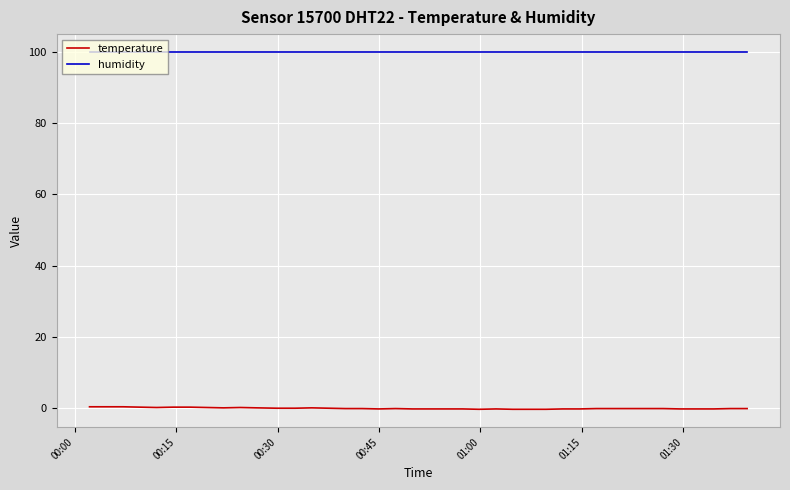

True or false: humidity and temperature intersect in this chart.

False